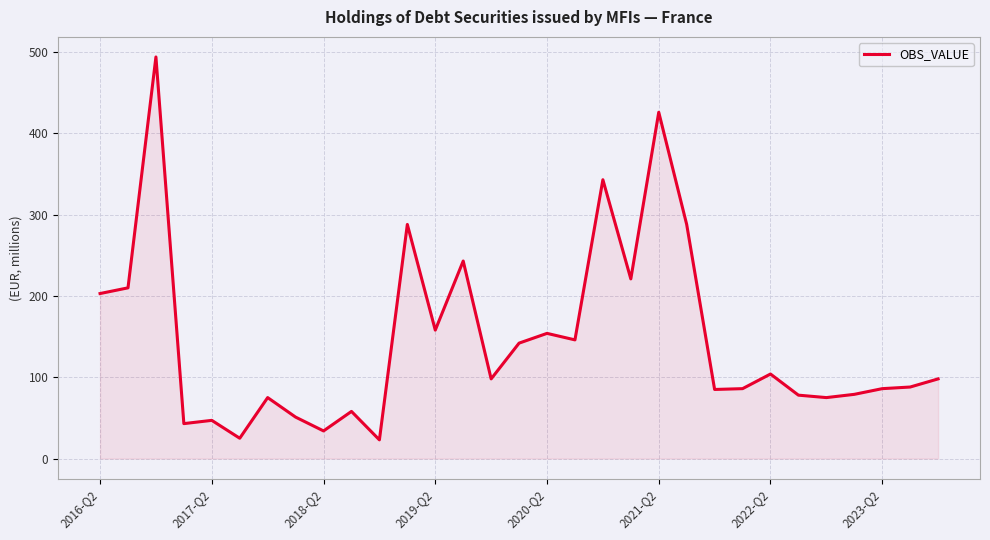

How many distinct data groups are displayed?

1